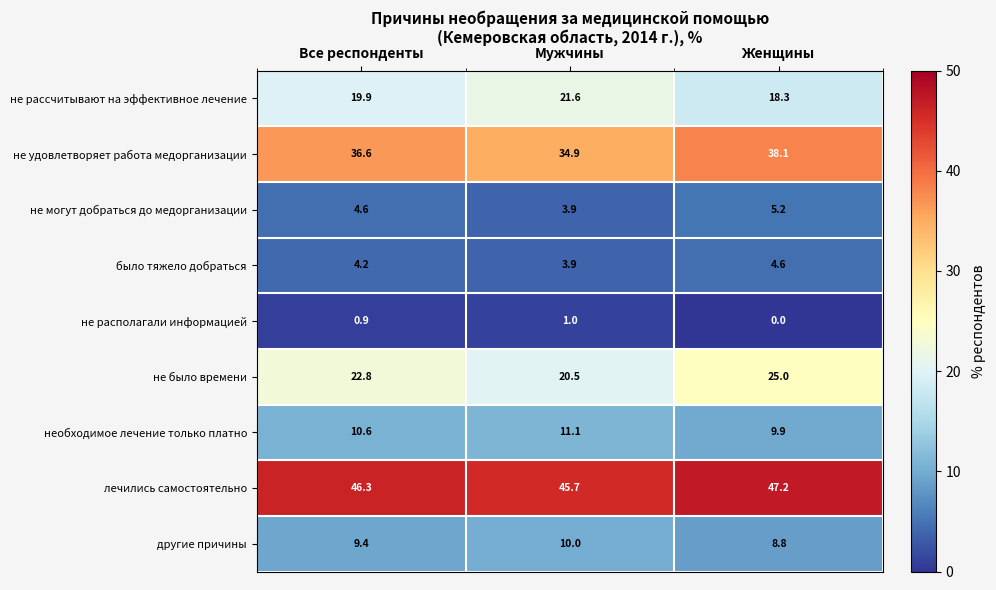

Reading left to right, extract all data points from this chart.

не рассчитывают на эффективное лечение: 19.9	21.6	18.3
не удовлетворяет работа медорганизации: 36.6	34.9	38.1
не могут добраться до медорганизации: 4.6	3.9	5.2
было тяжело добраться: 4.2	3.9	4.6
не располагали информацией: 0.9	1.0	0.0
не было времени: 22.8	20.5	25.0
необходимое лечение только платно: 10.6	11.1	9.9
лечились самостоятельно: 46.3	45.7	47.2
другие причины: 9.4	10.0	8.8